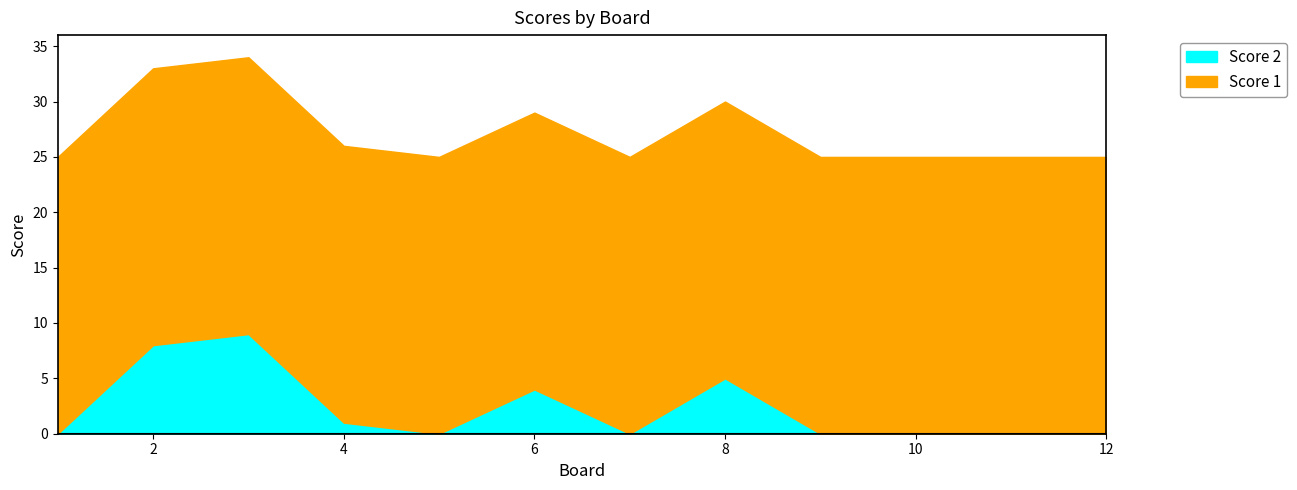

What is the sum of the Score 1 values at 4 and 2?

50